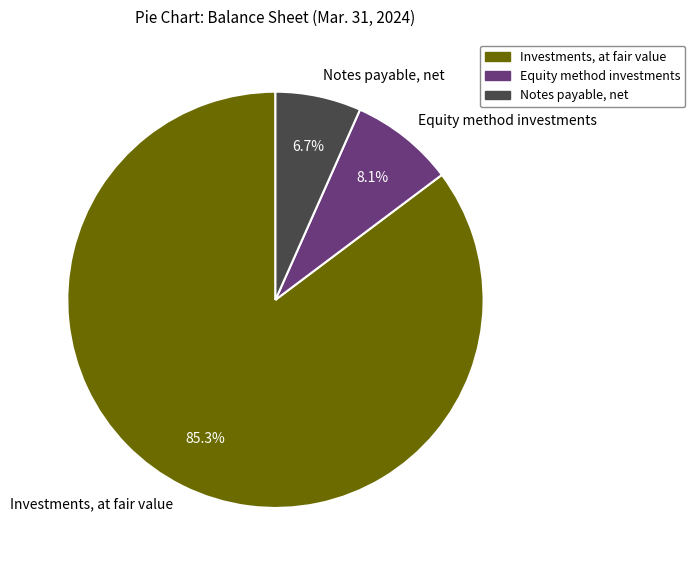

How much of the chart is everything except Notes payable, net?

93.3%